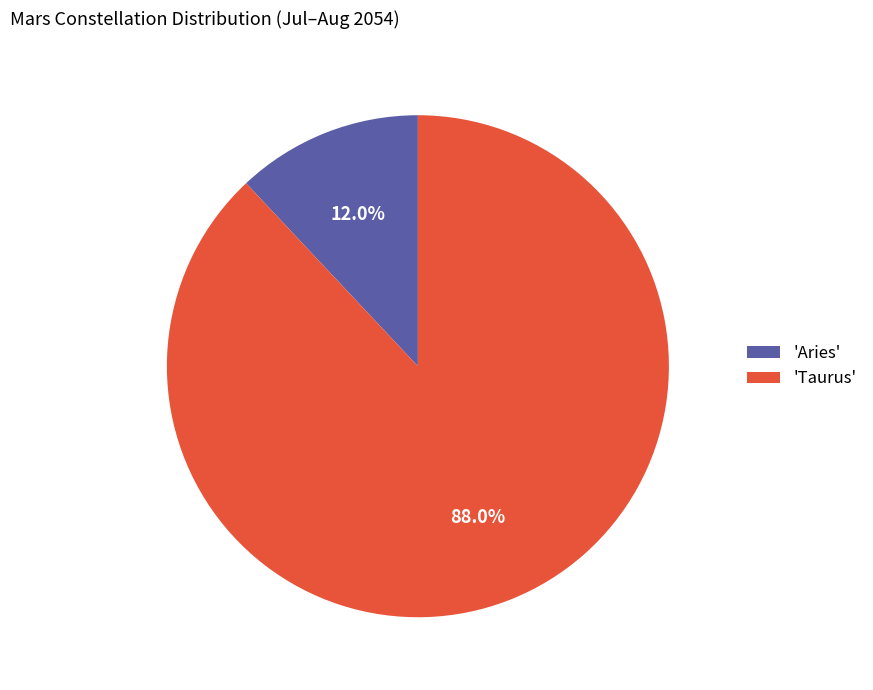

Rank the categories by value from highest to lowest.

'Taurus', 'Aries'